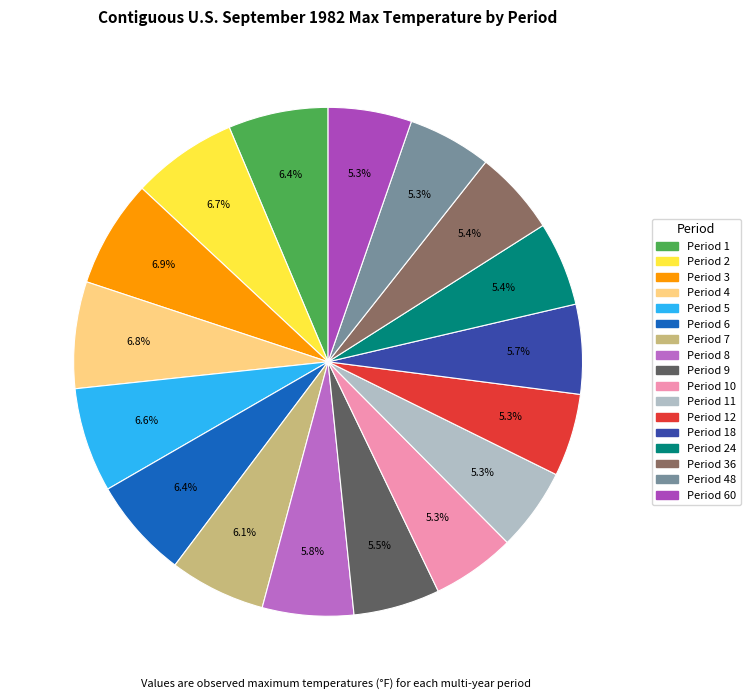

To the nearest percent, what is the difference between the largest and smallest slice percentages?

2%